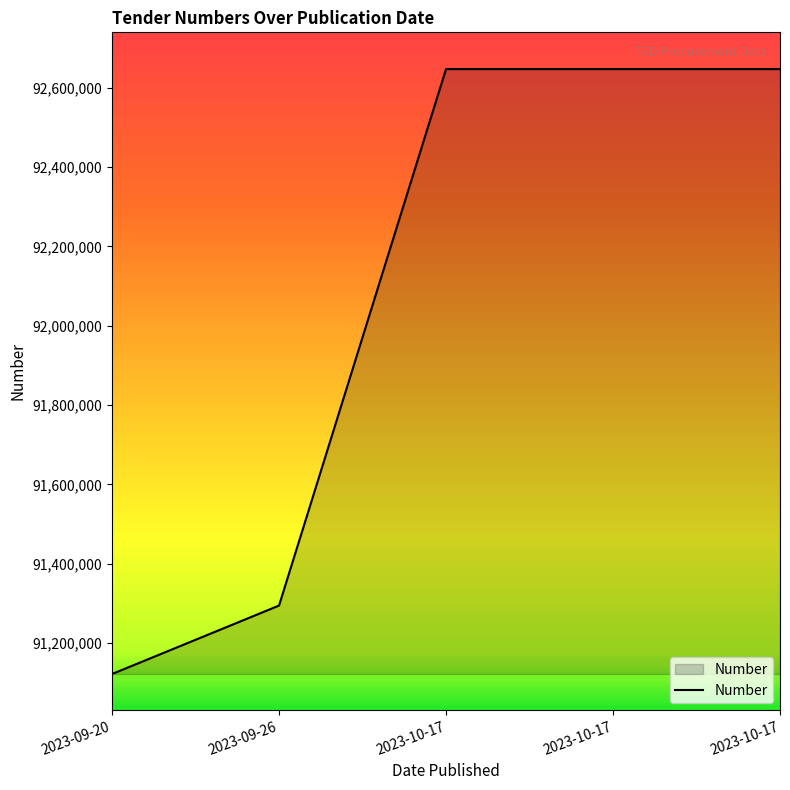

True or false: the data shows 56654688 at 2023-10-17.

False